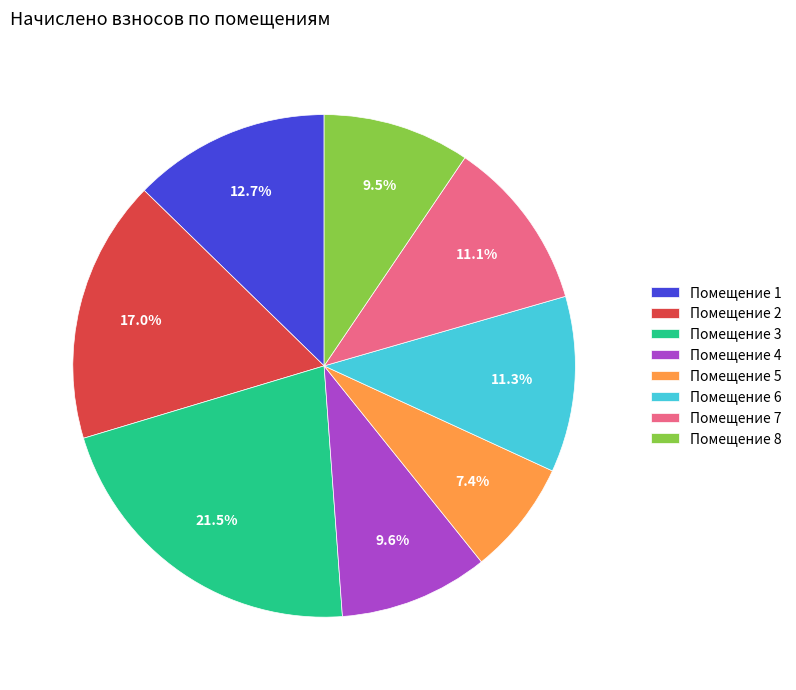

Approximately how many times larger is the value at Помещение 5 compared to Помещение 8?

0.8